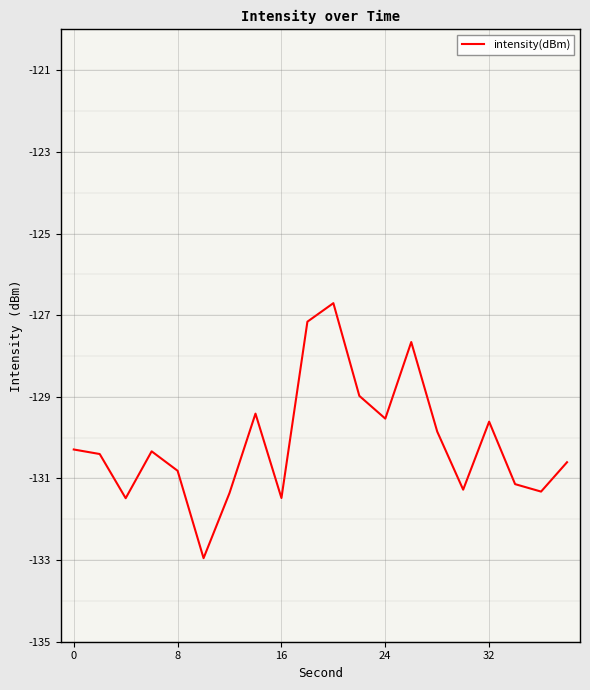

What is the difference between the maximum and minimum values?

6.2